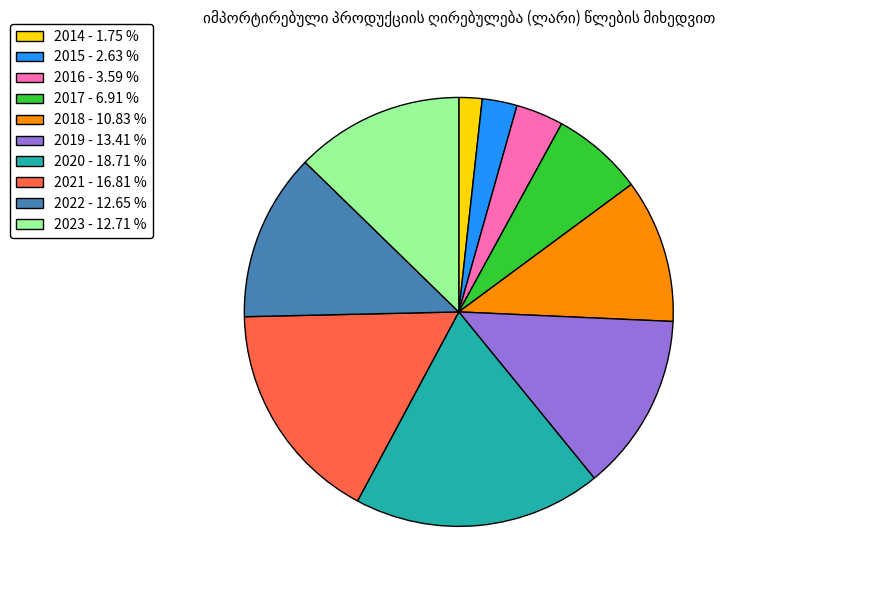

Which slice is the smallest?

2014